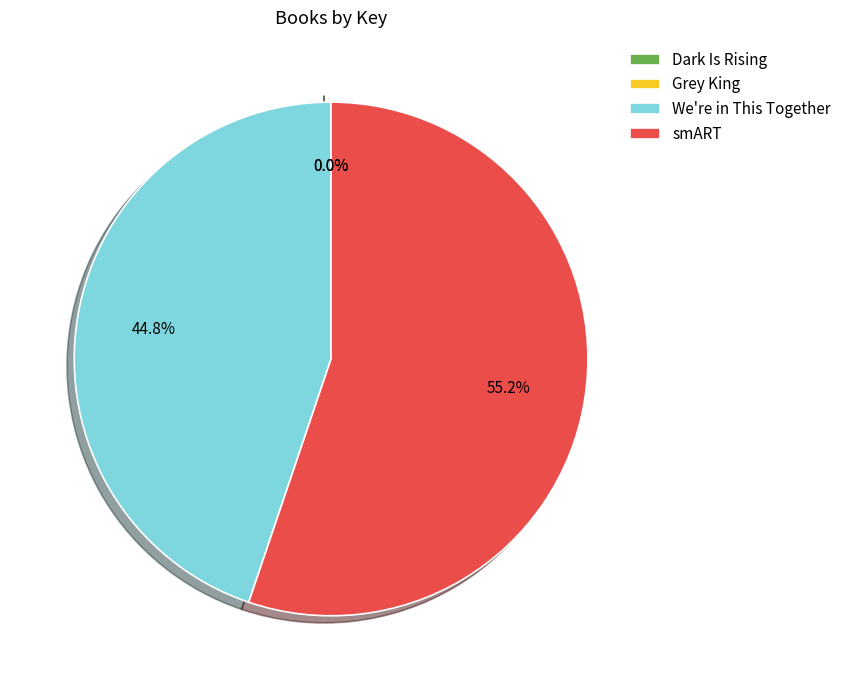

What portion of the pie excludes smART?

44.8%